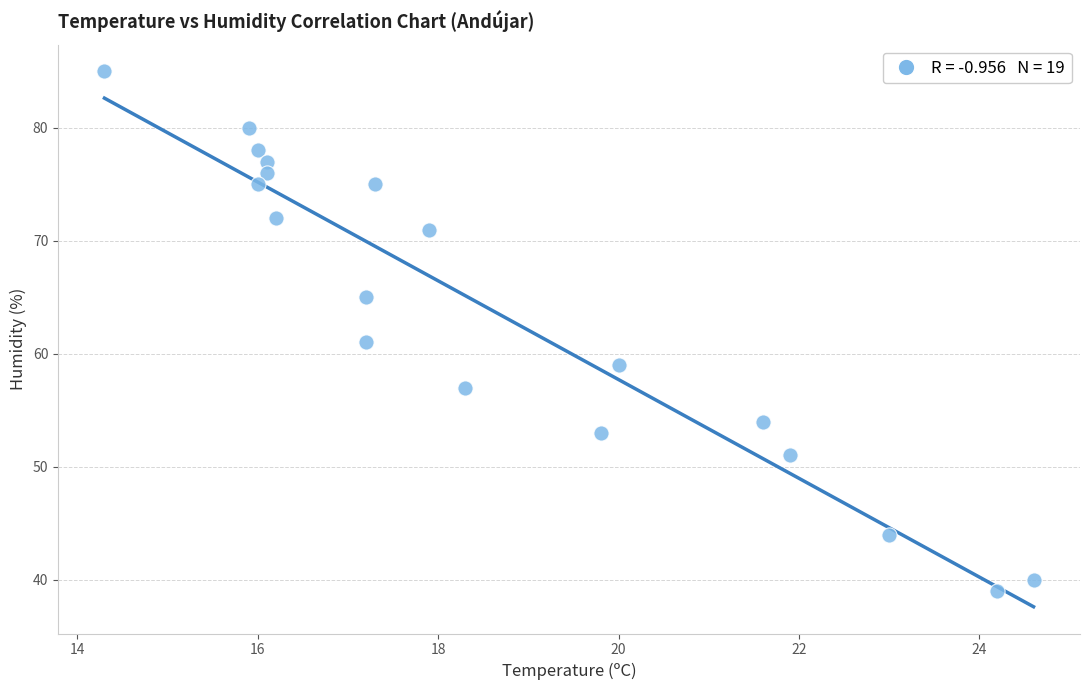

What Y value in the scatter plot is closest to 62?

61